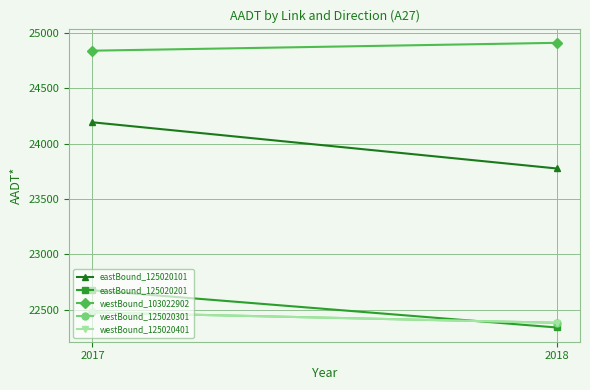

Which series has the widest spread of values?

eastBound_125020101